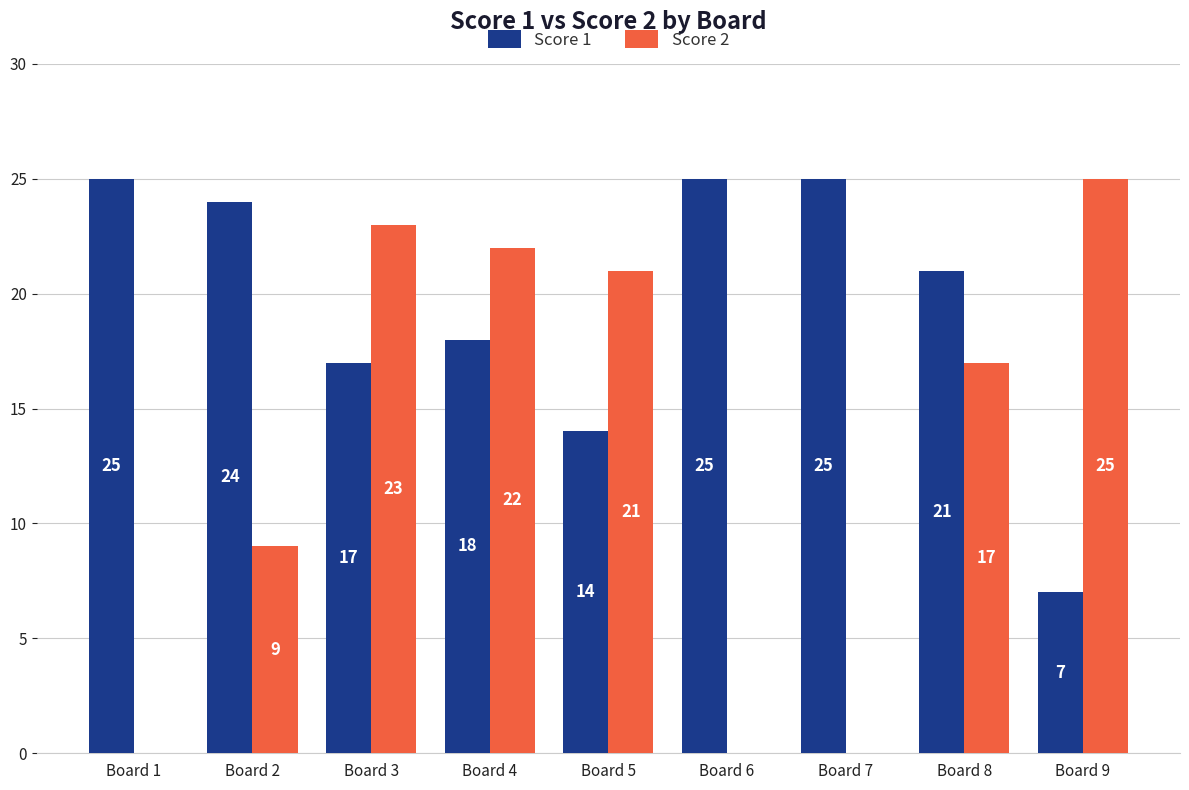

Which series changed the most between Board 2 and Board 9?

Score 1